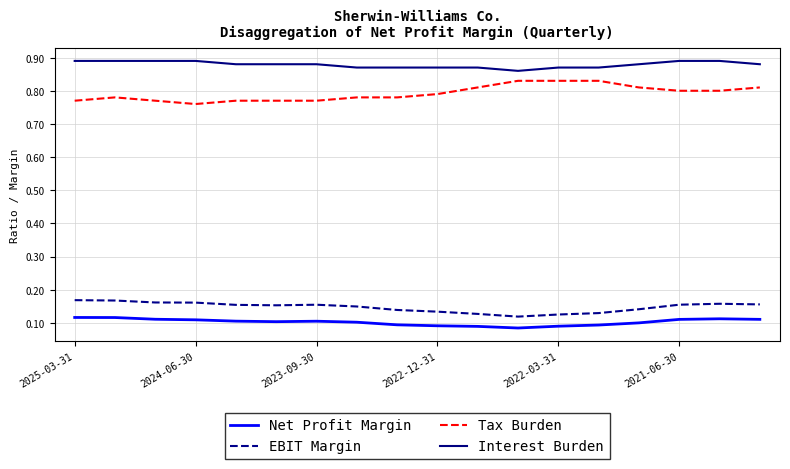

How many lines are shown in the chart?

4